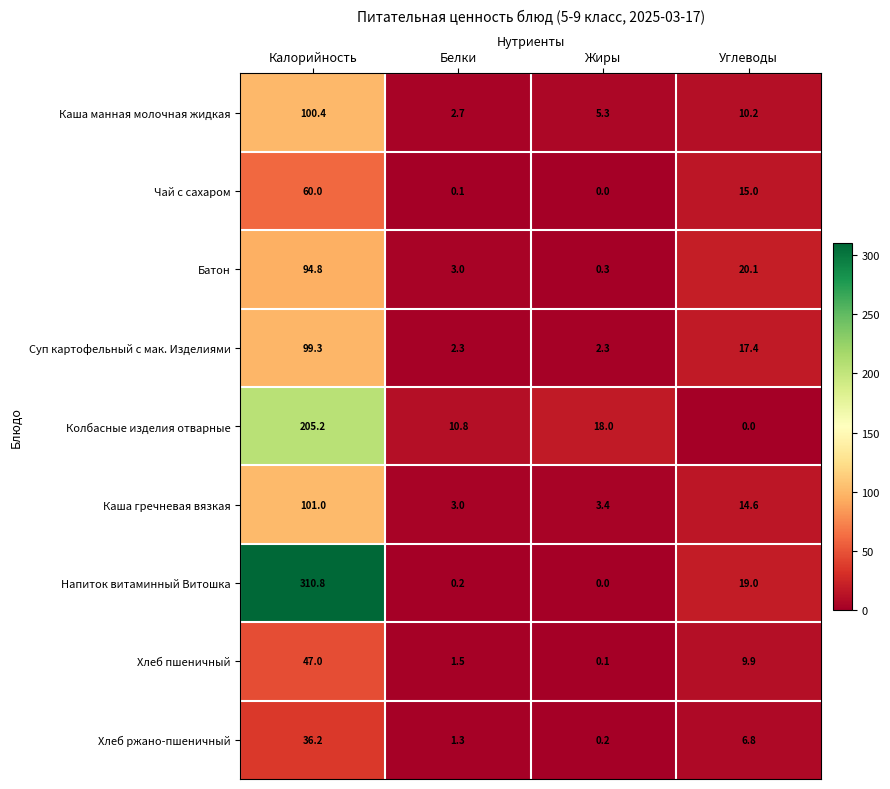

The value of Каша манная молочная жидкая at Углеводы is 10.2. True or false?

True